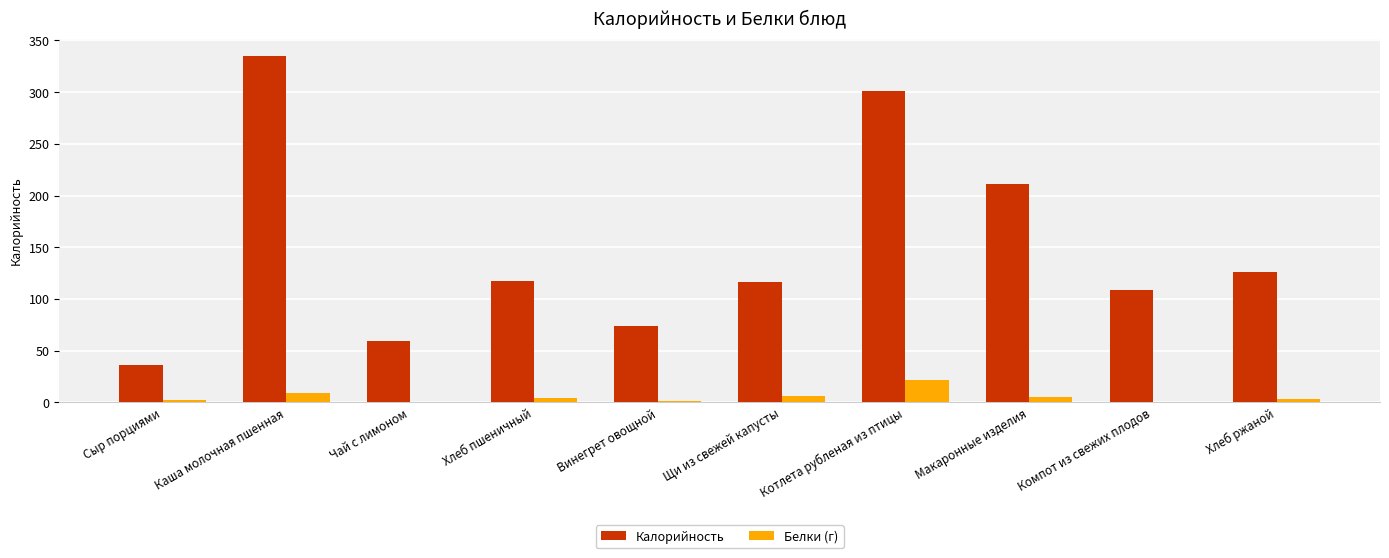

How many groups of bars are there?

10